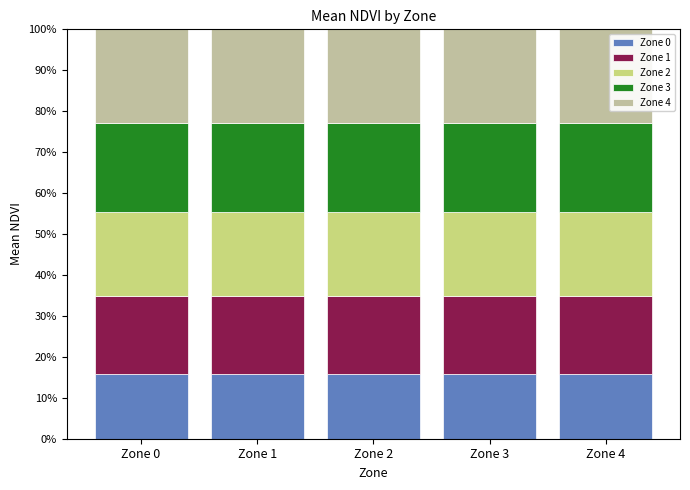

What is the total value across all series at Zone 1?

100.0